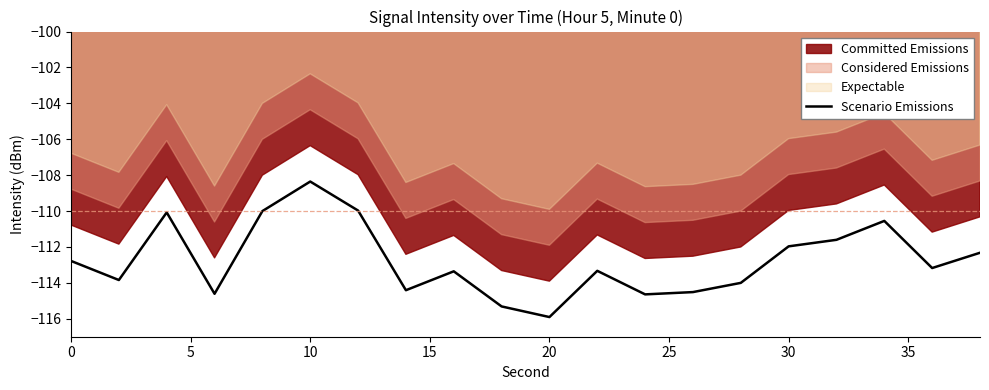

Which category has the highest value in the Scenario Emissions series?

10